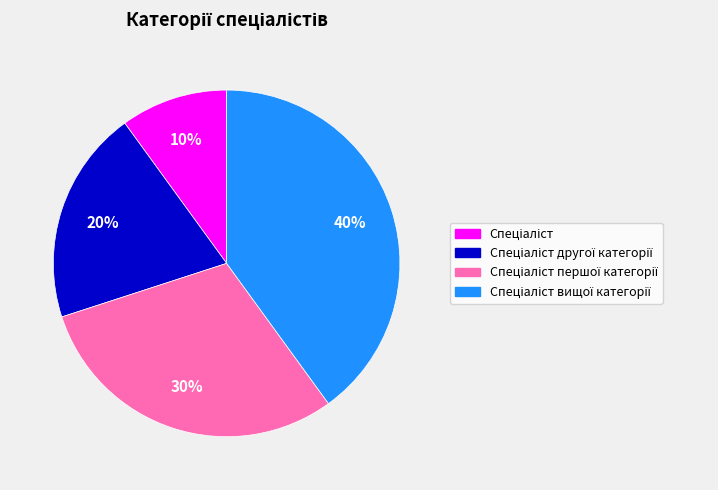

Does any single category account for the majority?

No